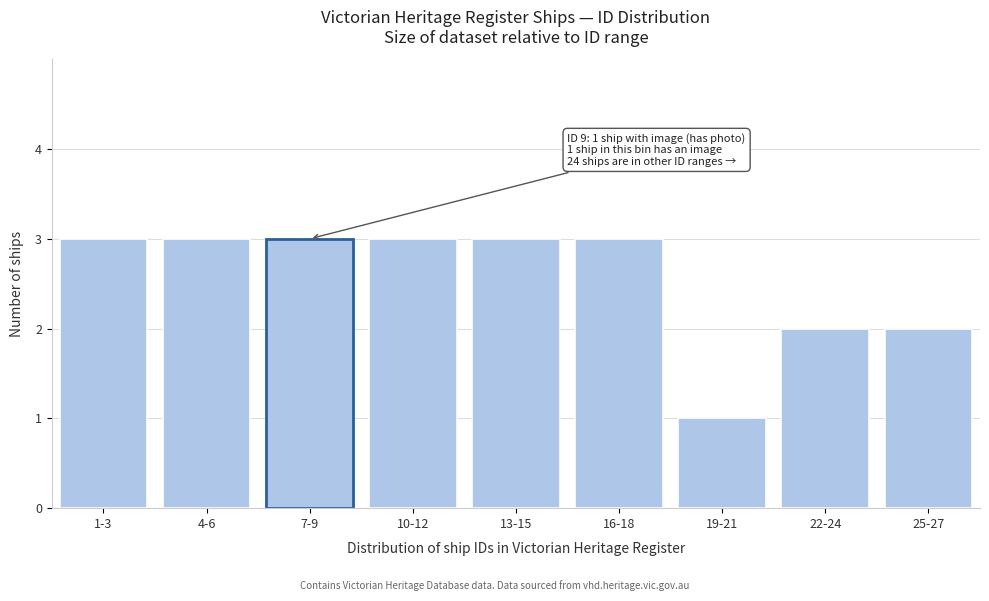

Reading left to right, extract all data points from this chart.

1-3=3	4-6=3	7-9=3	10-12=3	13-15=3	16-18=3	19-21=1	22-24=2	25-27=2